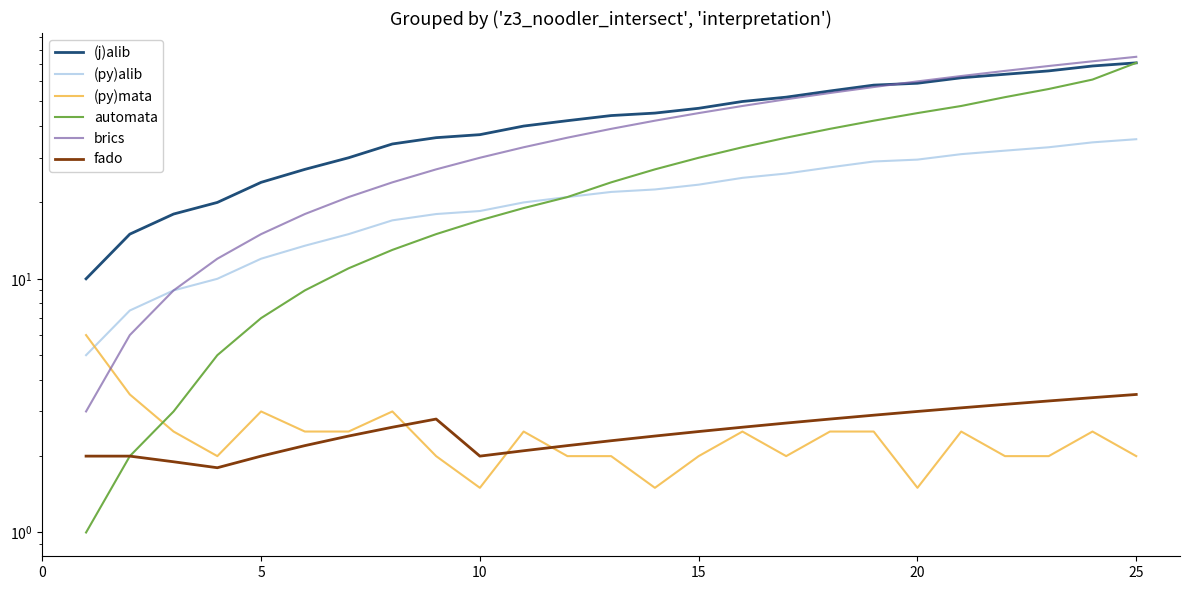

What is the total value across all series at 25?

258.0